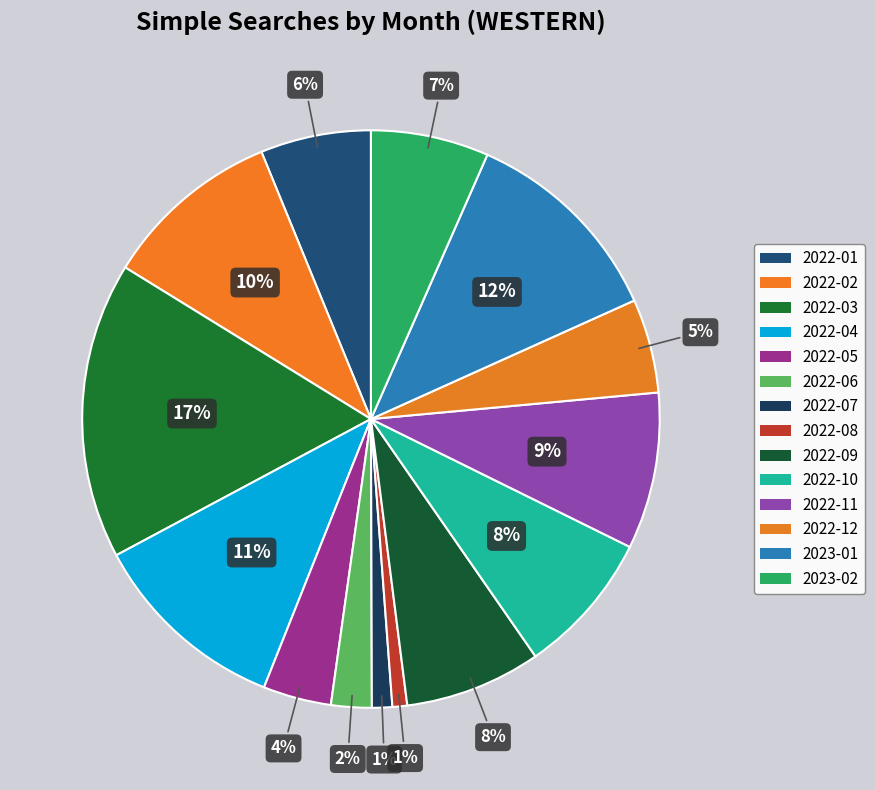

Rank the categories by value from lowest to highest.

2022-08, 2022-07, 2022-06, 2022-05, 2022-12, 2022-01, 2023-02, 2022-09, 2022-10, 2022-11, 2022-02, 2022-04, 2023-01, 2022-03